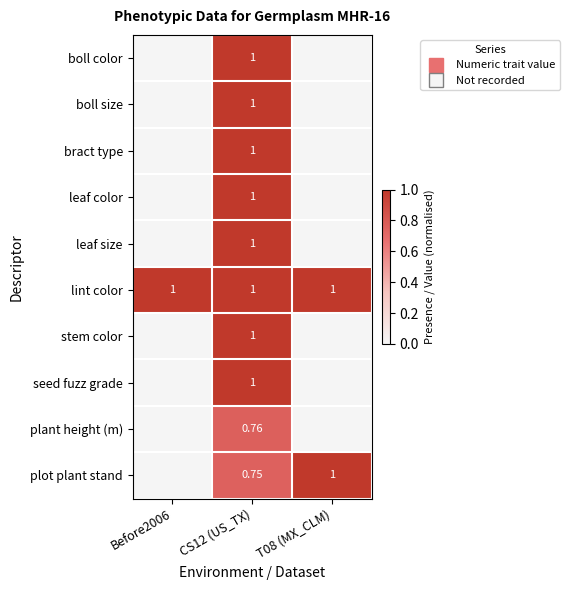

What is the difference between the plot plant stand values at CS12 (US_TX) and Before2006?

0.8